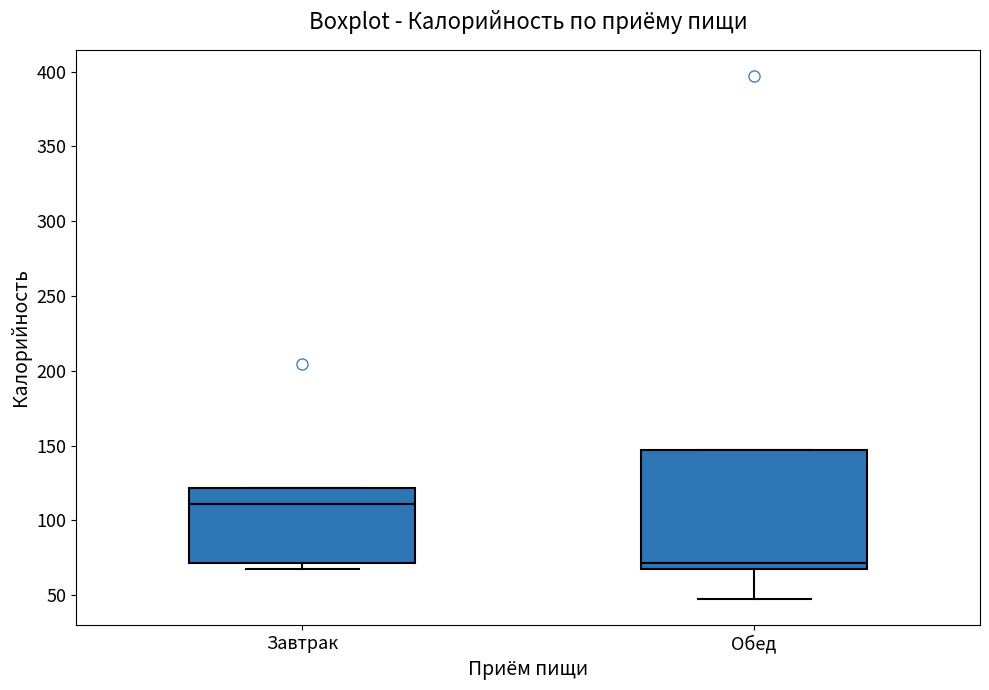

Comparing the boxes themselves (not the whiskers), which one is the tallest?

Обед